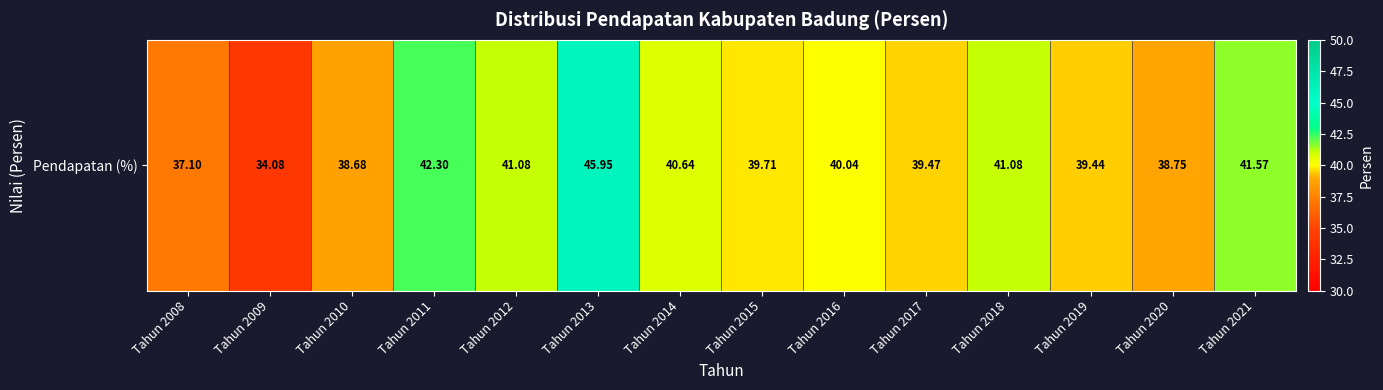

What is the average value?

40.0